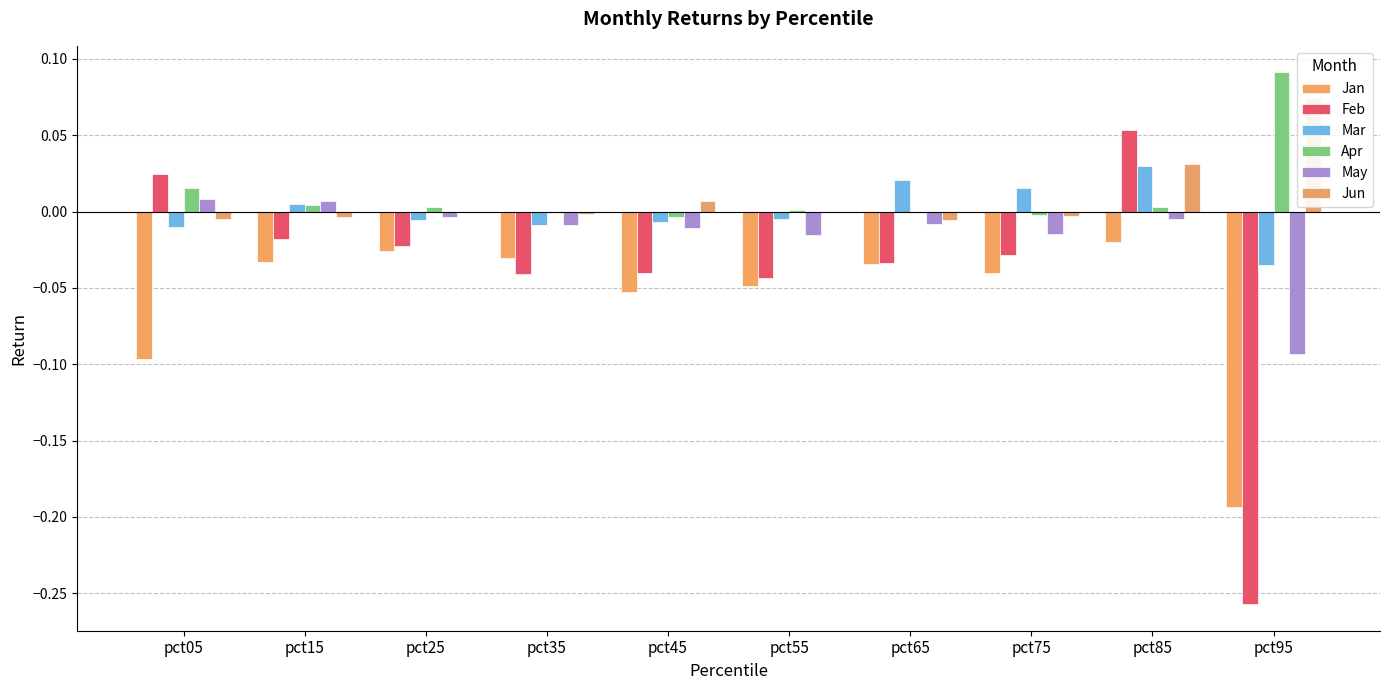

What is the average value of the Jan series?

-0.1